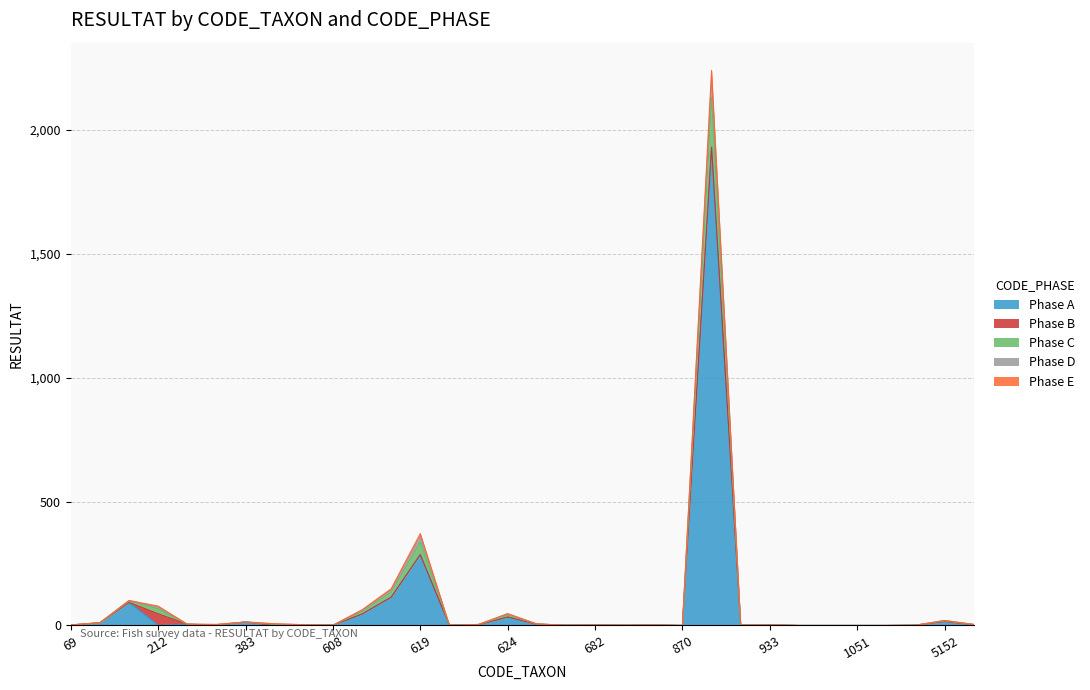

Where is Phase E nearest to the value 1065?

619